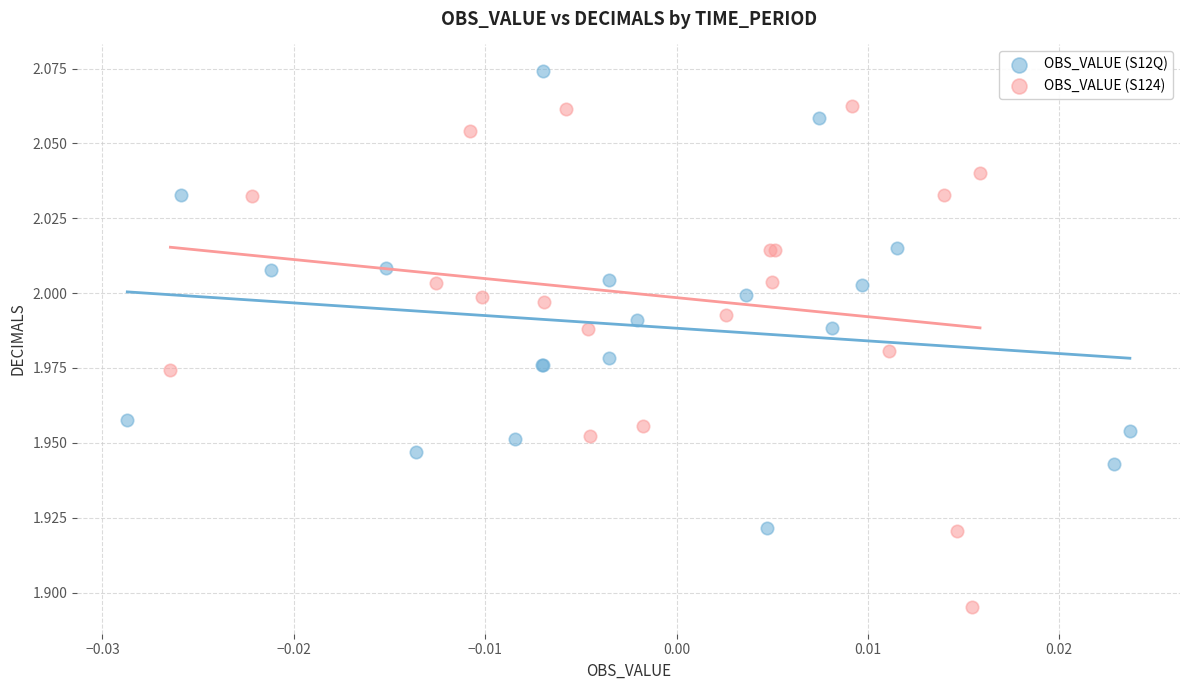

Which series has the largest Y range (max minus min)?

OBS_VALUE (S124)